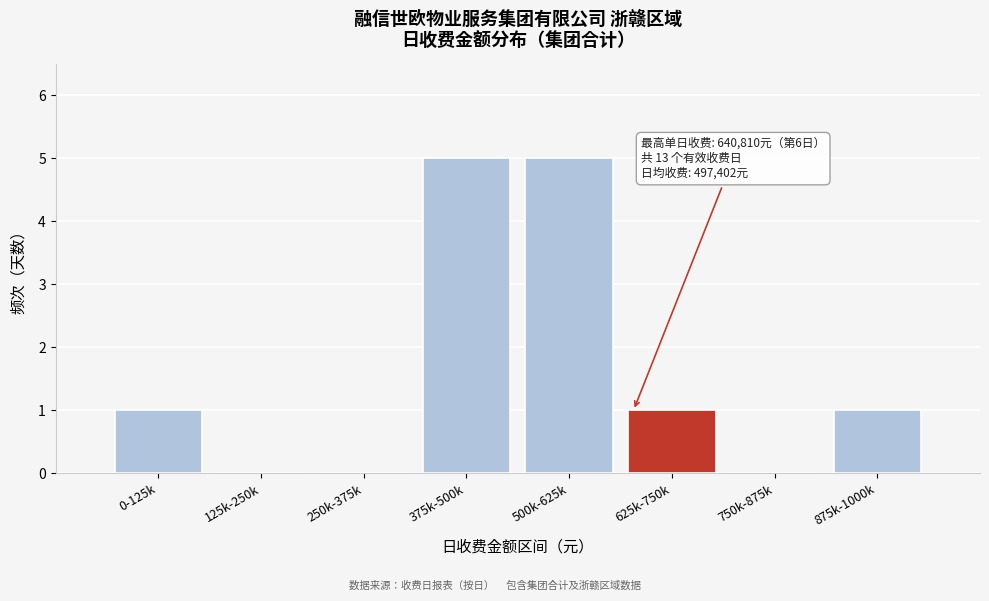

Reading left to right, extract all data points from this chart.

0-125k=1	125k-250k=0	250k-375k=0	375k-500k=5	500k-625k=5	625k-750k=1	750k-875k=0	875k-1000k=1